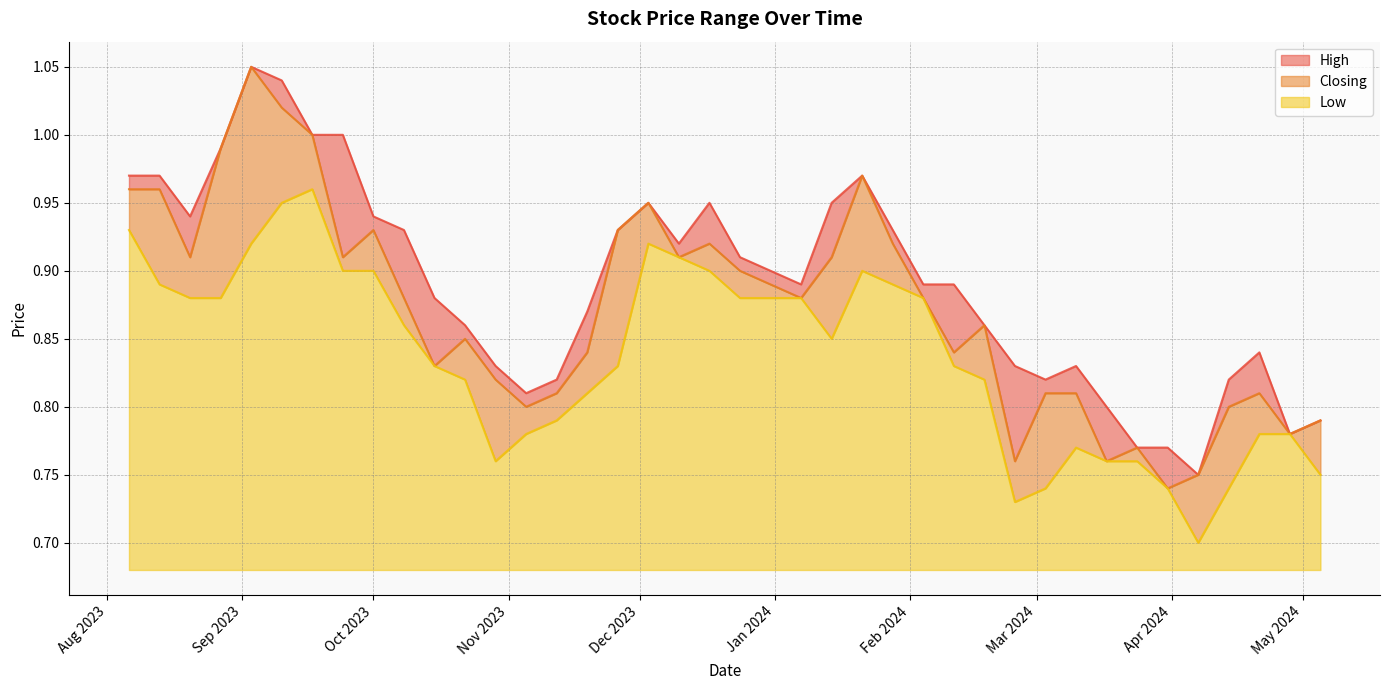

True or false: High has more than 2 interior local peaks.

True